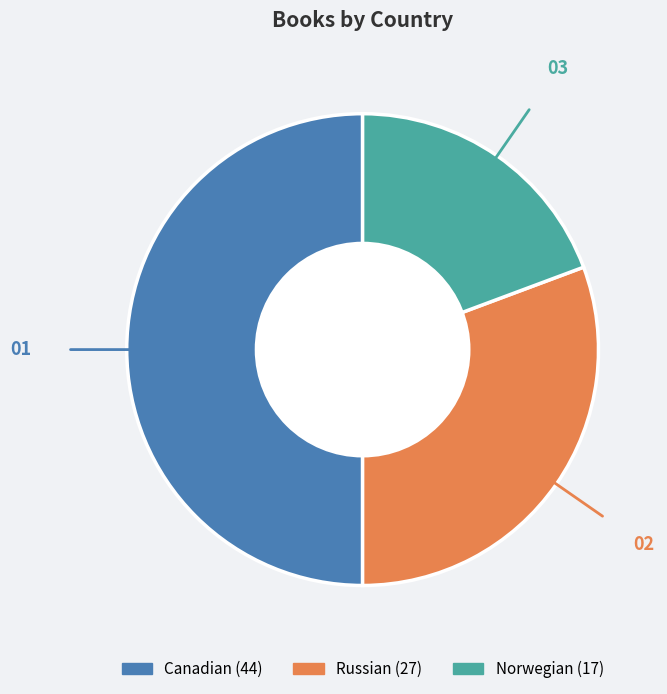

Which slice is the smallest?

Norwegian